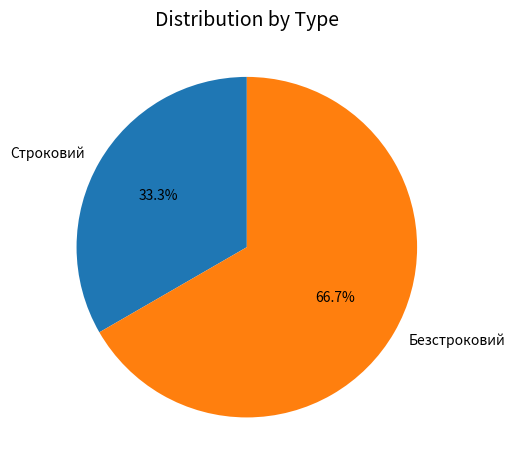

How much of the chart is everything except Строковий?

66.7%